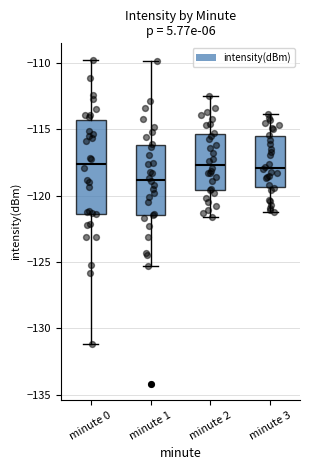

Comparing the boxes themselves (not the whiskers), which one is the tallest?

minute 0